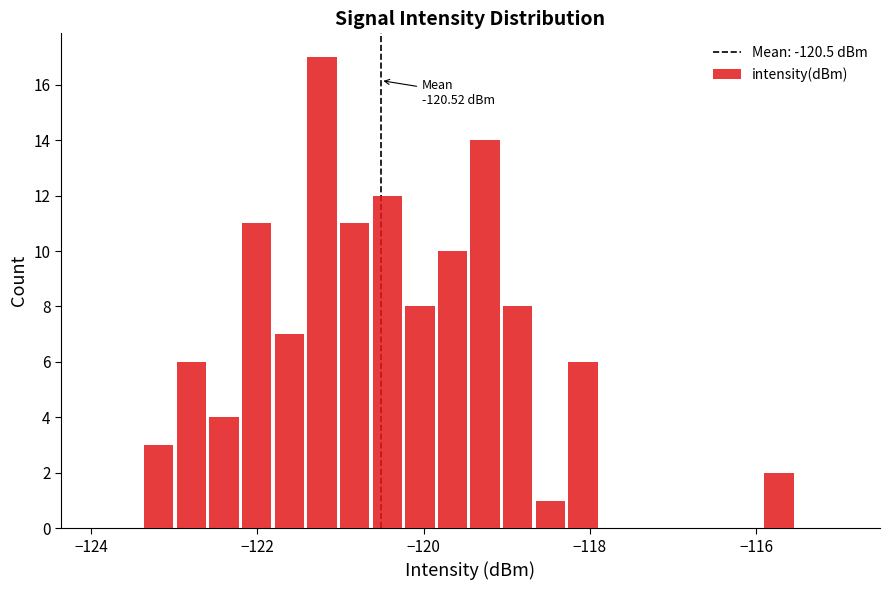

Read against the x-axis, roughly where is the centre of the tallest bar?

-121.2